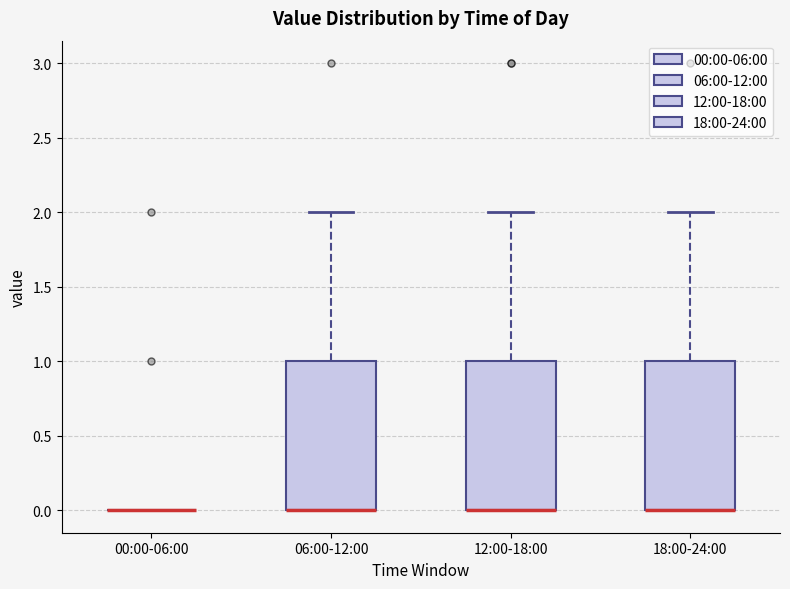

Where does the upper whisker of the box for 06:00-12:00 end on the y-axis? The values are not printed on the chart, so give them approximately, as read against the axis.

2